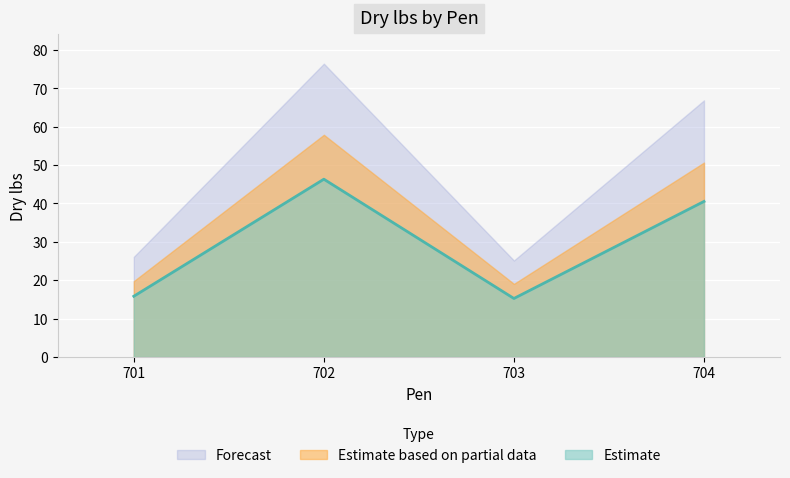

What is the difference between the maximum and minimum values in the Estimate based on partial data series?

38.9